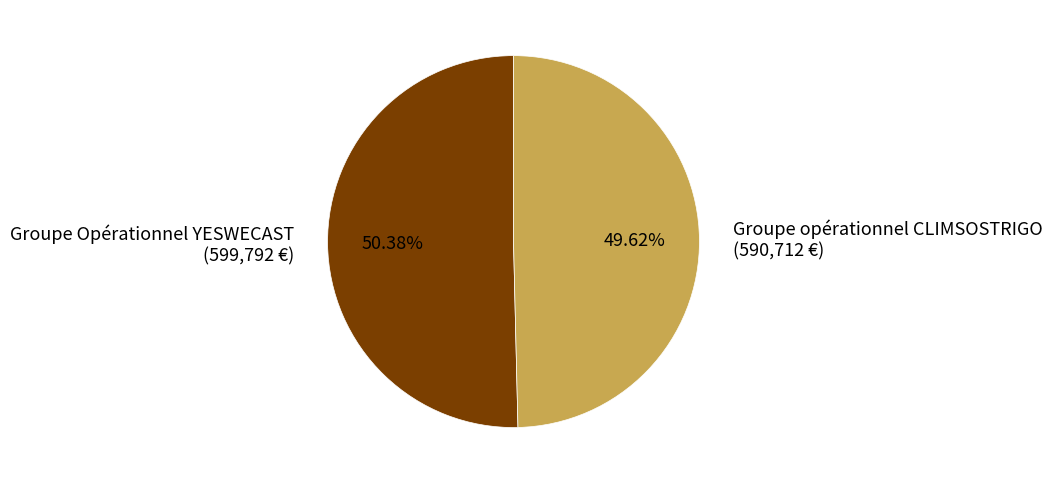

To the nearest percent, what portion does Groupe opérationnel CLIMSOSTRIGO represent?

50%